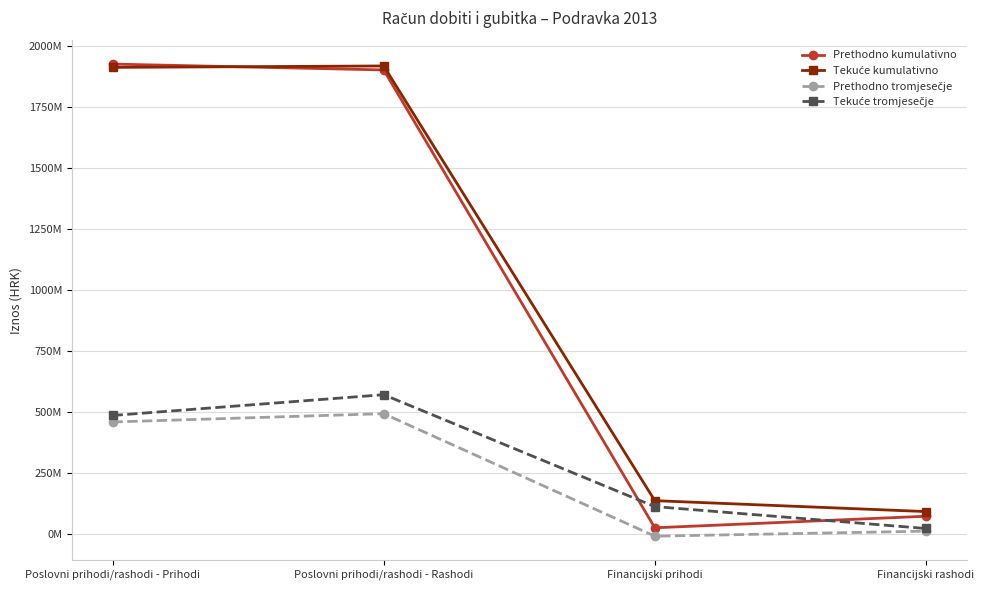

What position from the right is Poslovni prihodi/rashodi - Rashodi?

3